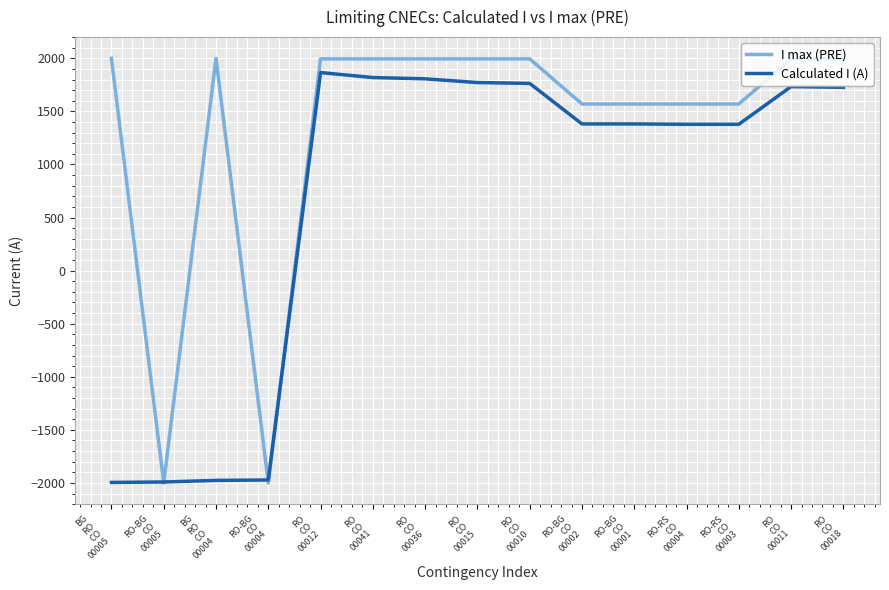

What is the minimum value shown in the chart?

-2000